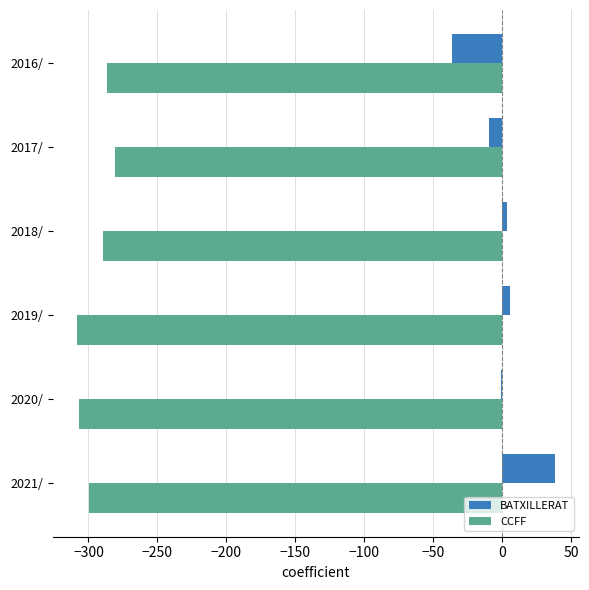

How many data points does each series have?

6